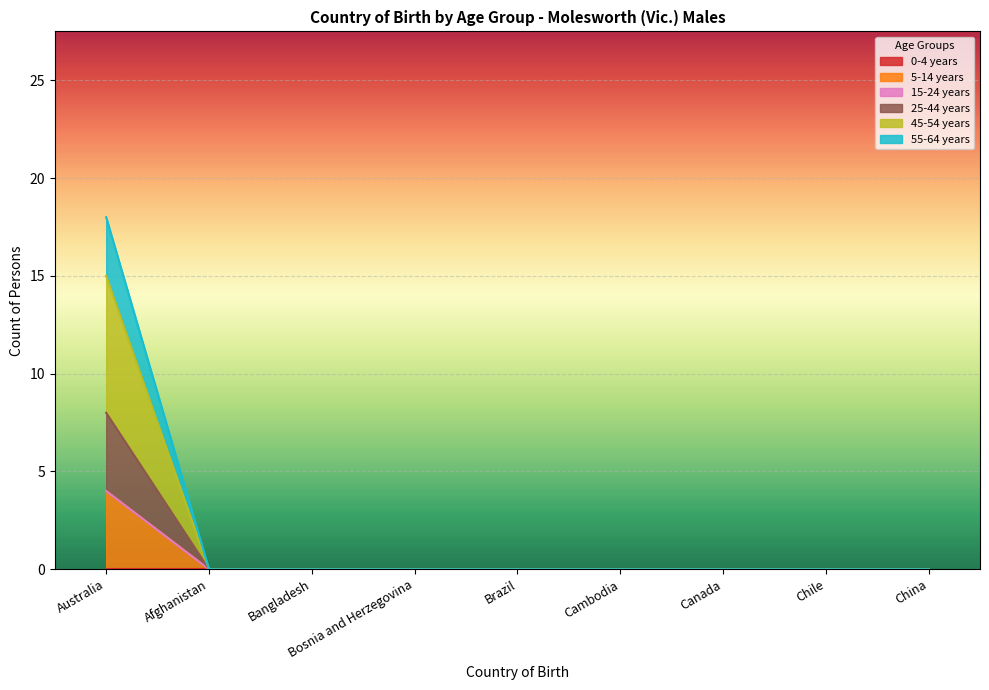

What is the label of the 9th point from the right?

Australia